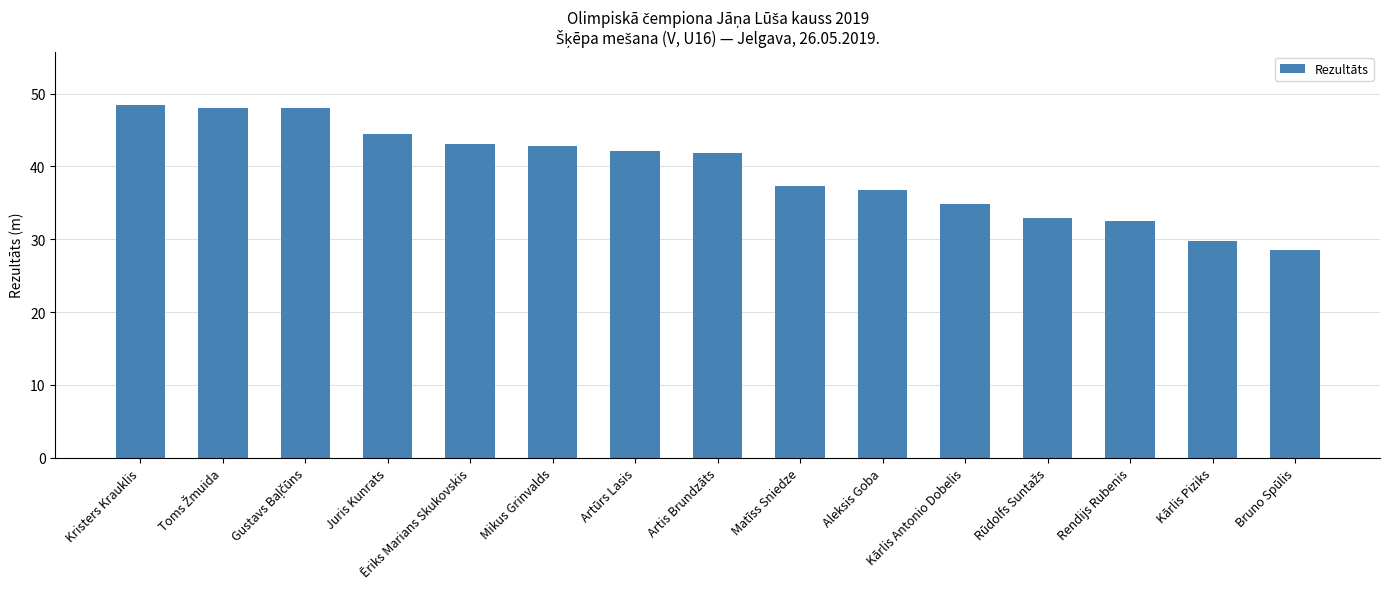

Between Aleksis Goba and Juris Kunrats, which is larger?

Juris Kunrats